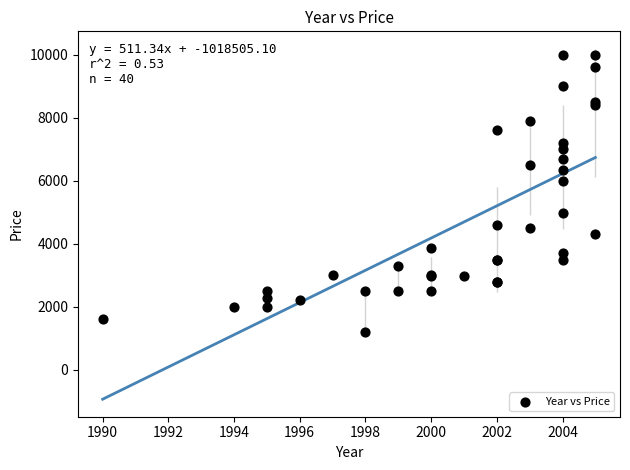

What Y value in the scatter plot is closest to 5599?

5977